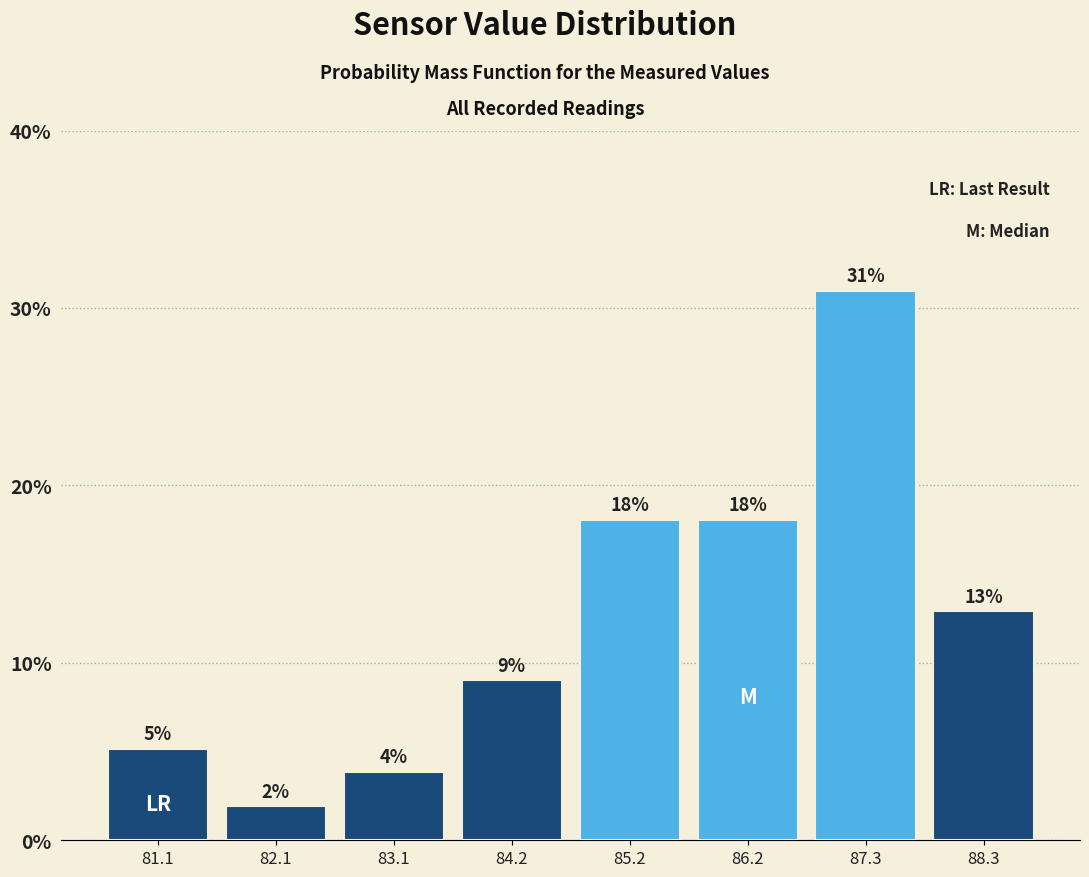

Over which range of the x-axis is the bar tallest?

86.8 to 87.8